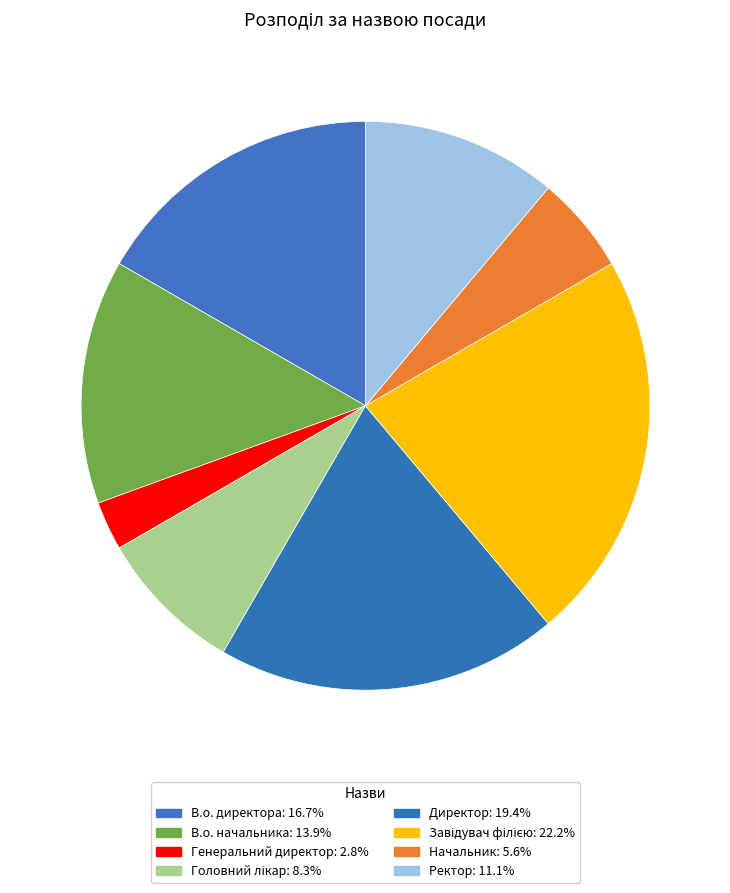

Count the number of slices in the pie.

8